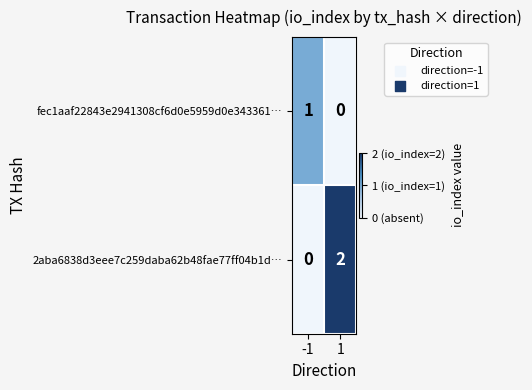

List the series in order of their peak value, lowest first.

fec1aaf22843e2941308cf6d0e5959d0e343361…, 2aba6838d3eee7c259daba62b48fae77ff04b1d…